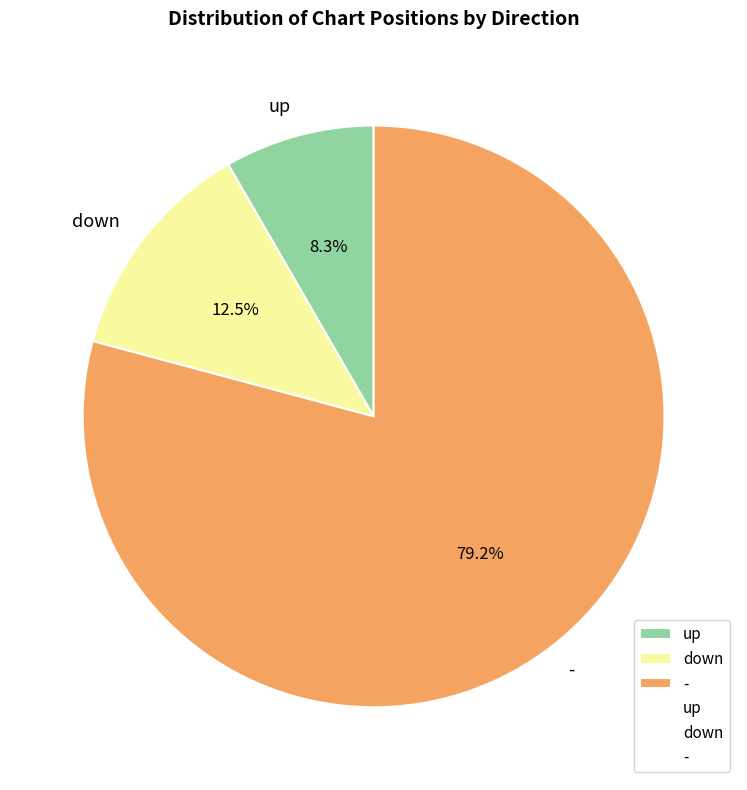

True or false: - accounts for 68% of the total.

False